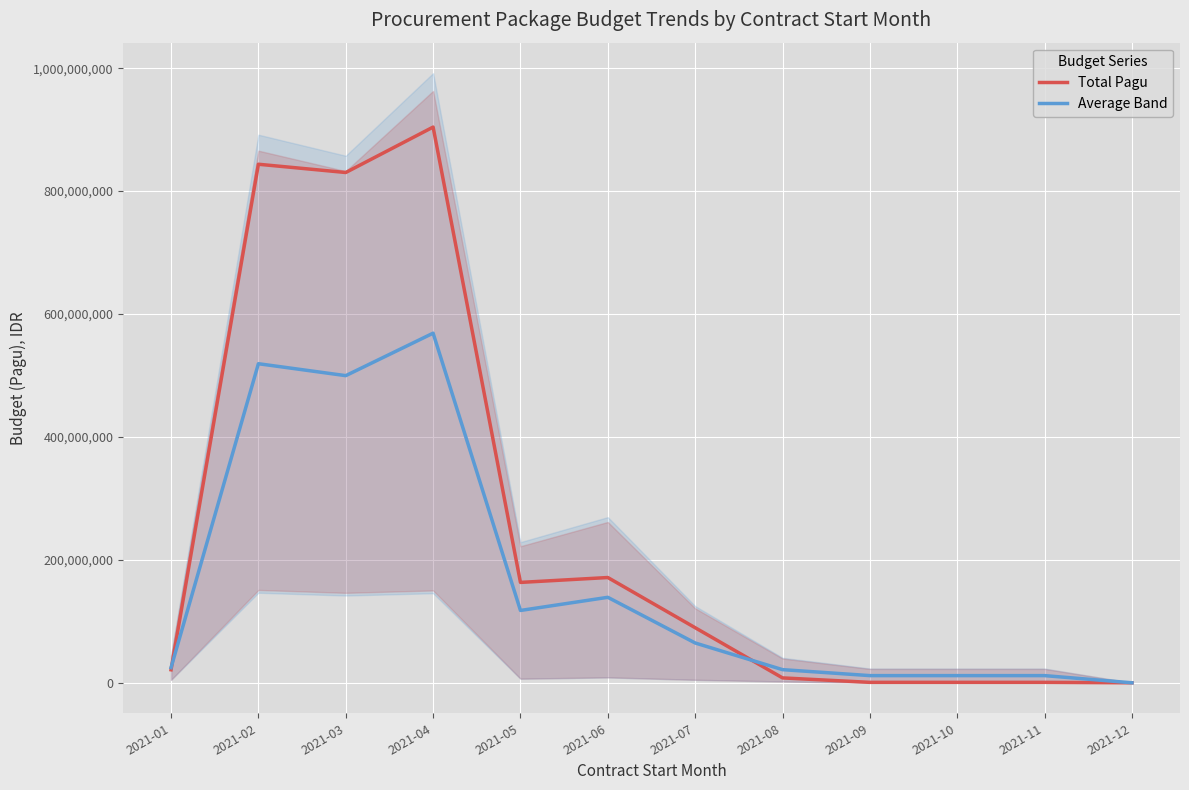

Rank the categories by Average Band value from lowest to highest.

2021-12, 2021-09, 2021-10, 2021-11, 2021-08, 2021-01, 2021-07, 2021-05, 2021-06, 2021-03, 2021-02, 2021-04